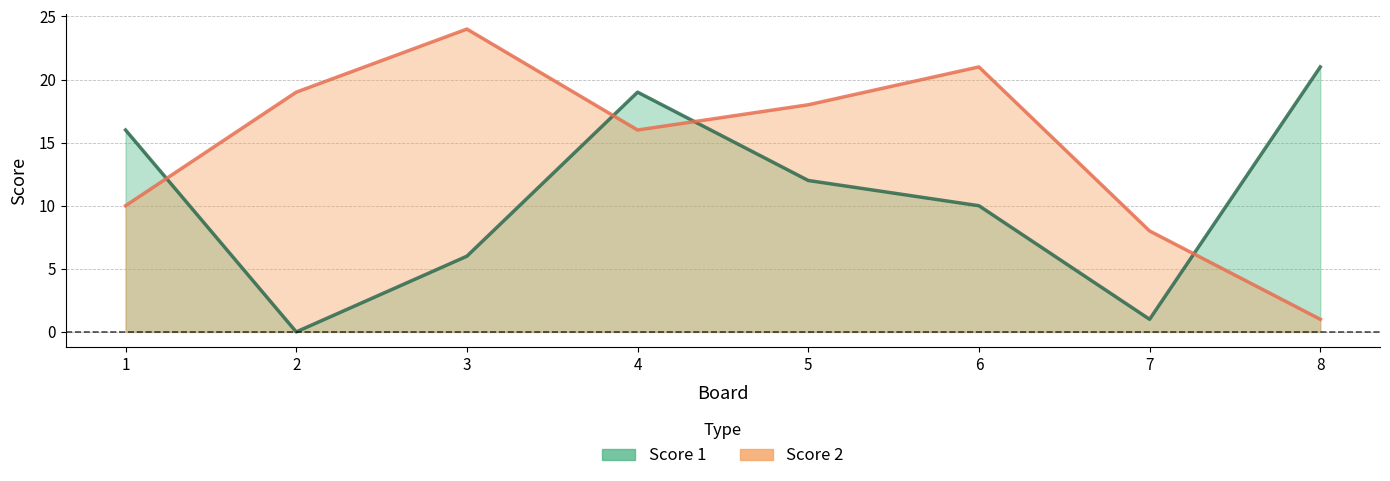

What are all the series names shown in the legend?

Score 1, Score 2